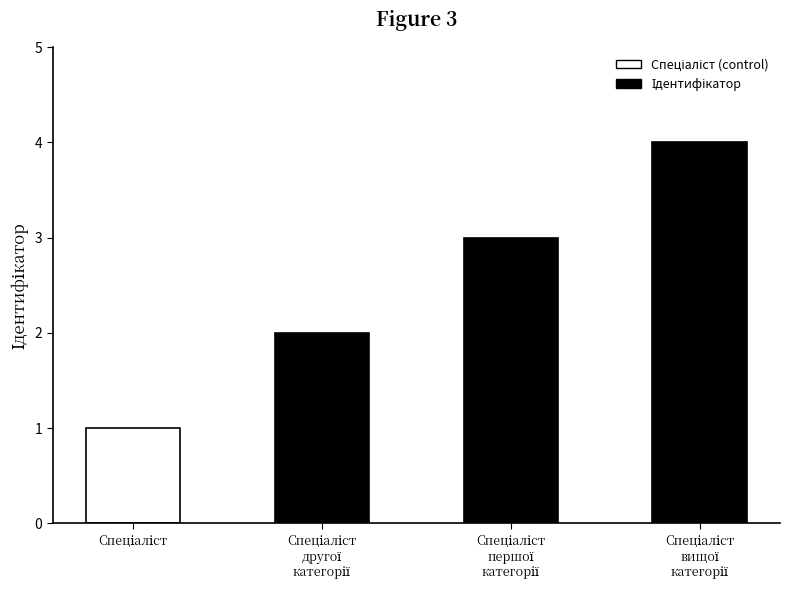

What is the difference between the maximum and minimum values?

3